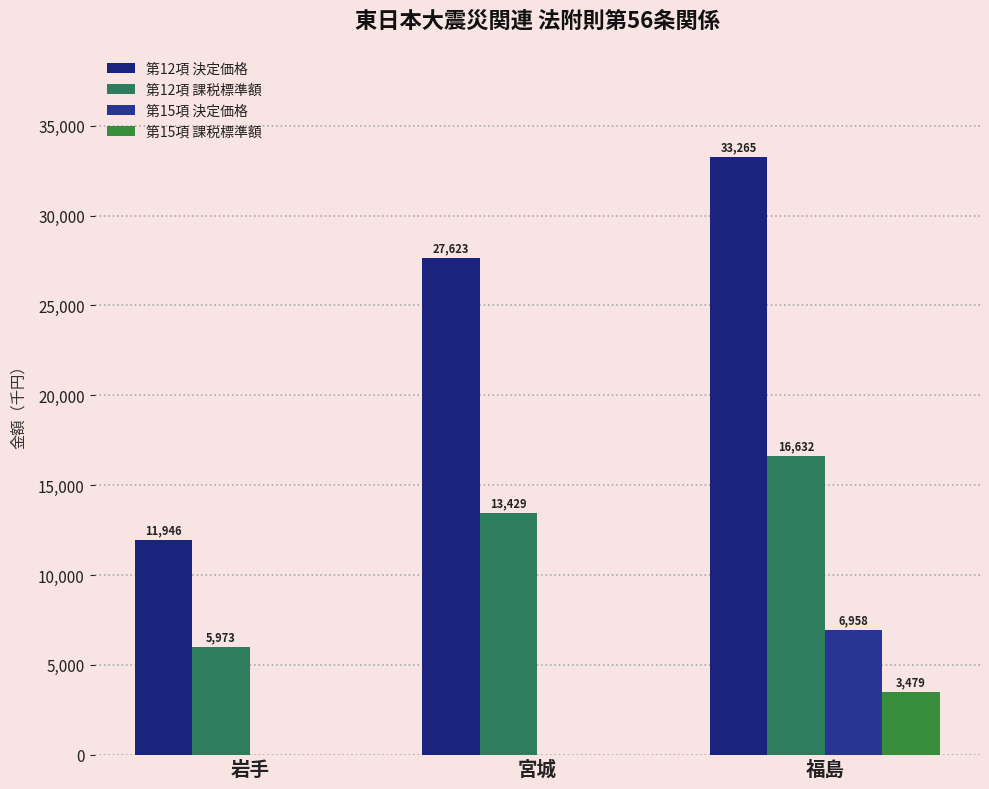

What is the maximum value for 第12項 決定価格?

33265